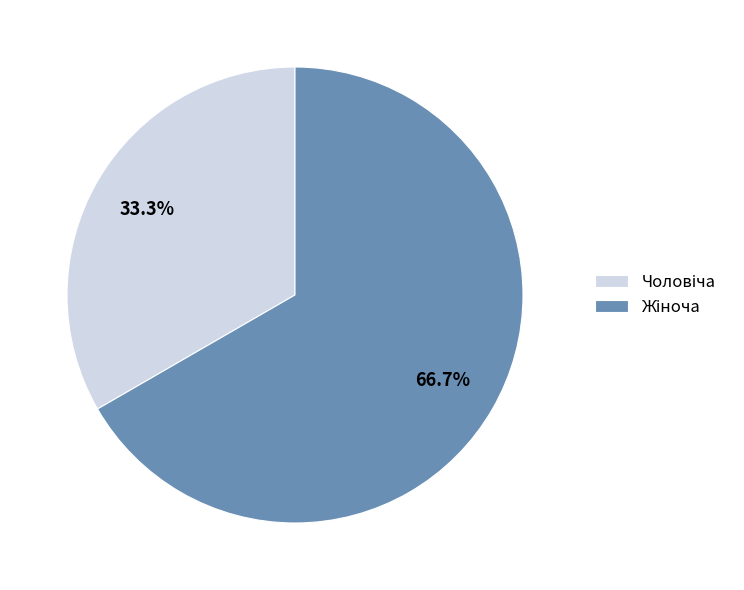

Is there a majority slice in this chart?

Yes